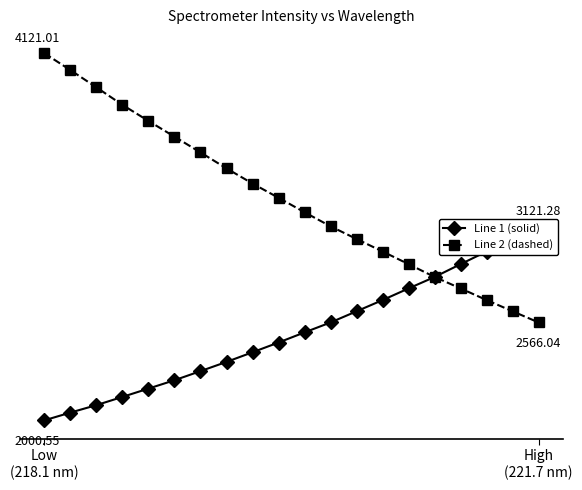

What are all the series names shown in the legend?

Line 1 (solid), Line 2 (dashed)